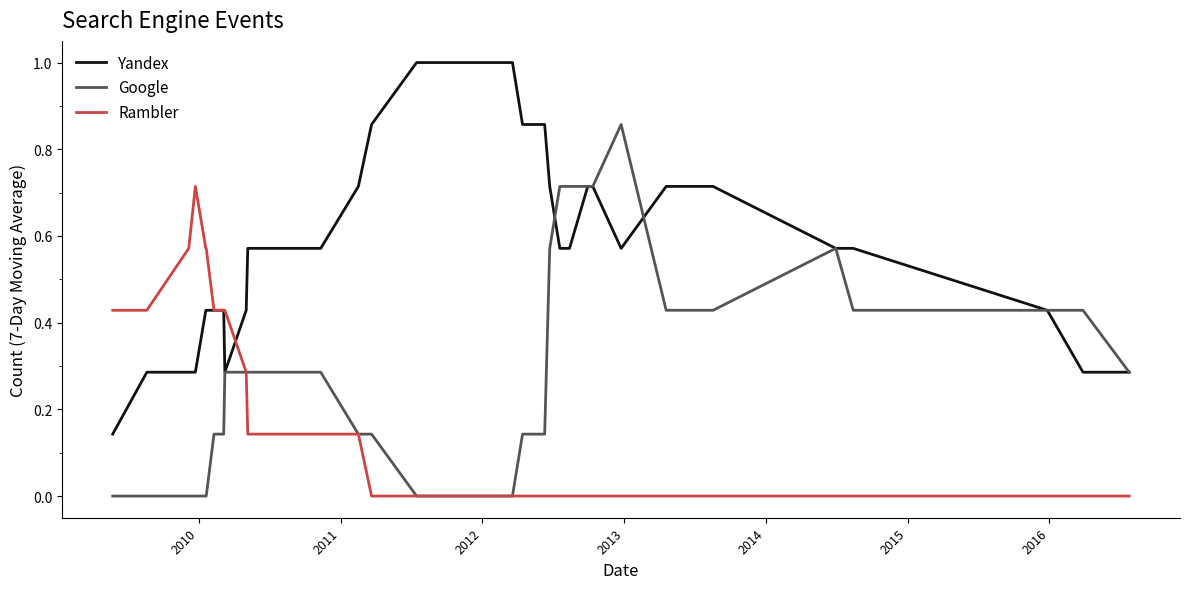

Rank the series by their maximum value, from lowest to highest.

Rambler, Google, Yandex